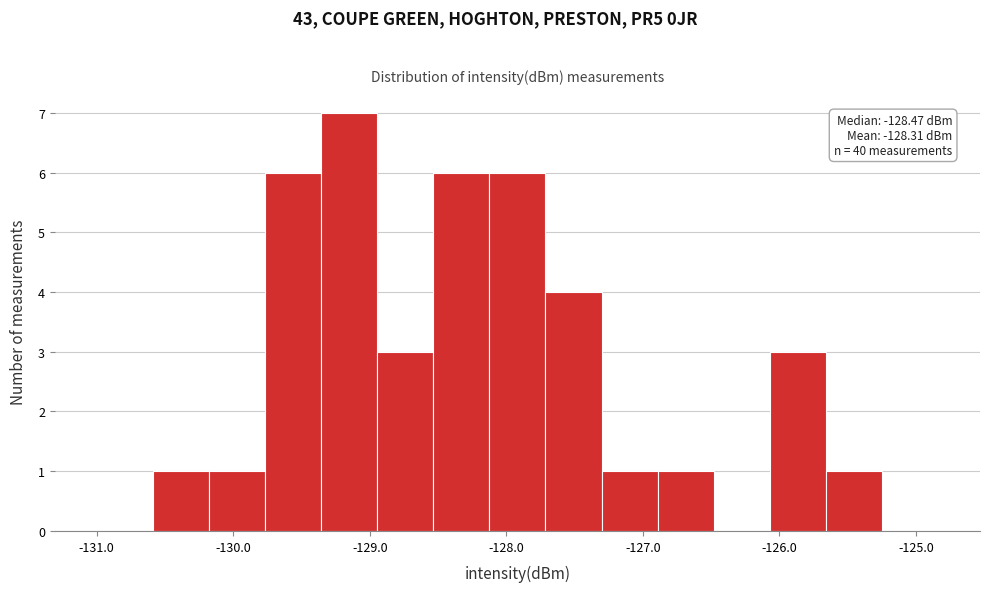

Over which range of the x-axis is the bar tallest?

-129.4 to -128.9